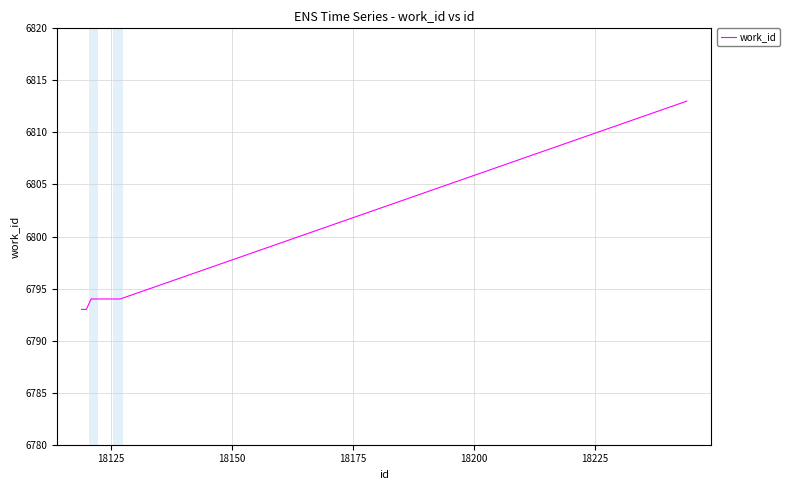

How many distinct data groups are displayed?

1